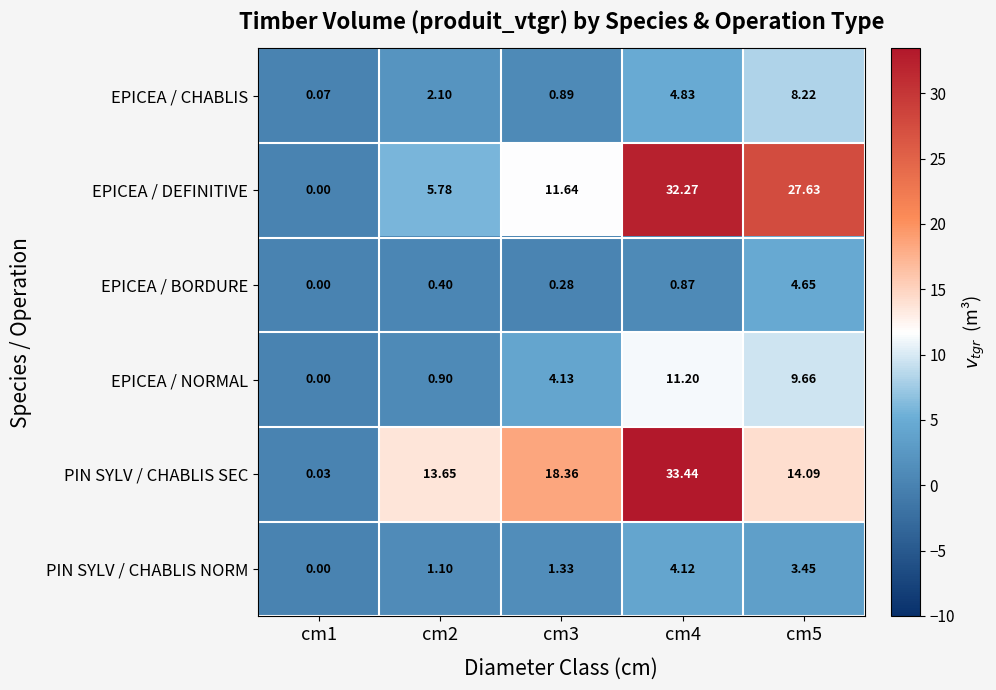

At which category is the sum across all series the highest?

cm4